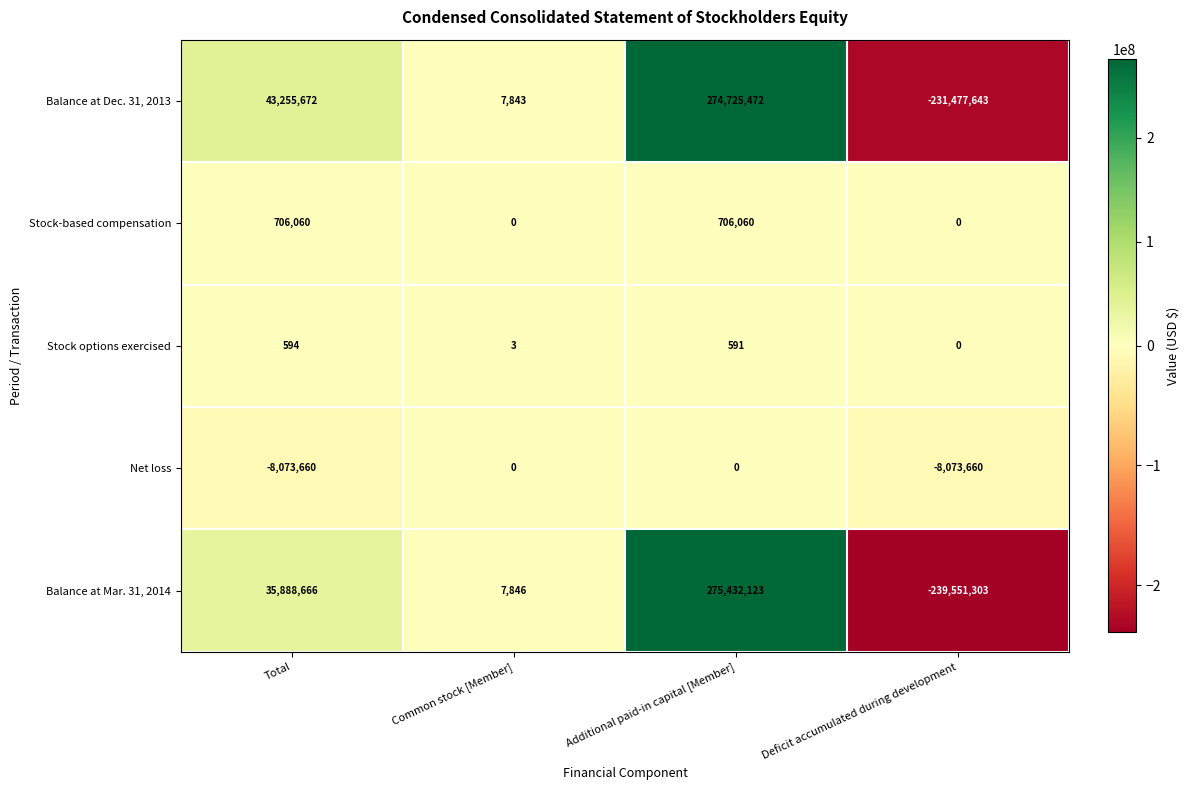

How many categories are shown in the chart?

4